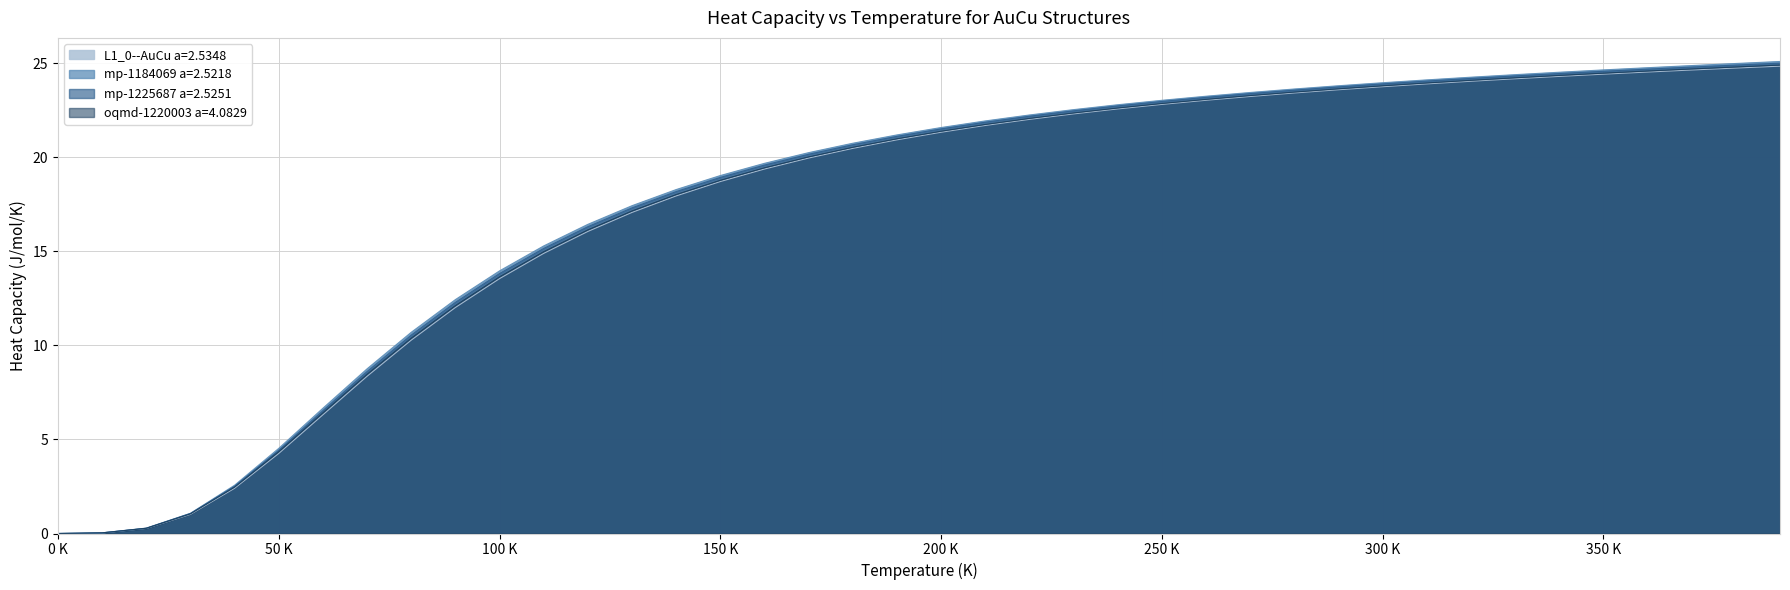

At which label does mp-1225687 a=2.5251 first exceed 21?

190.0